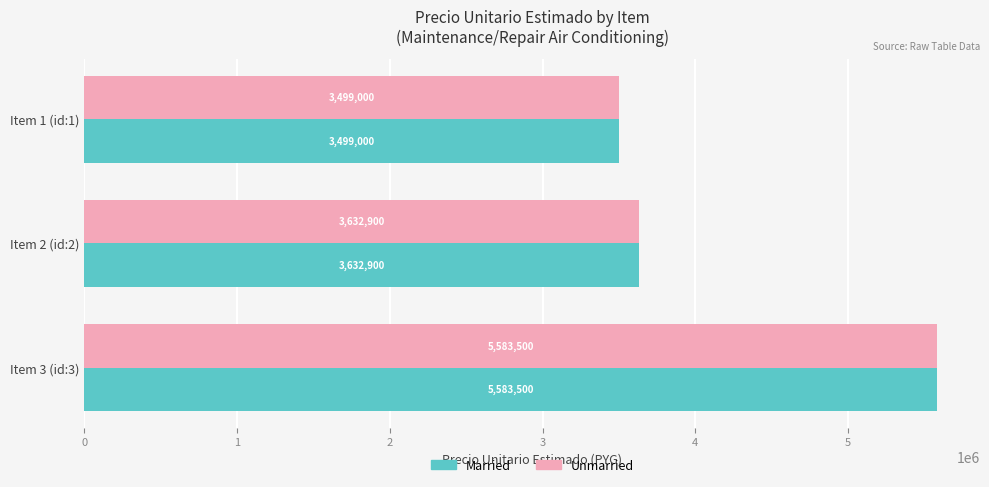

The value of Unmarried at Item 1 (id:1) is 731713. True or false?

False